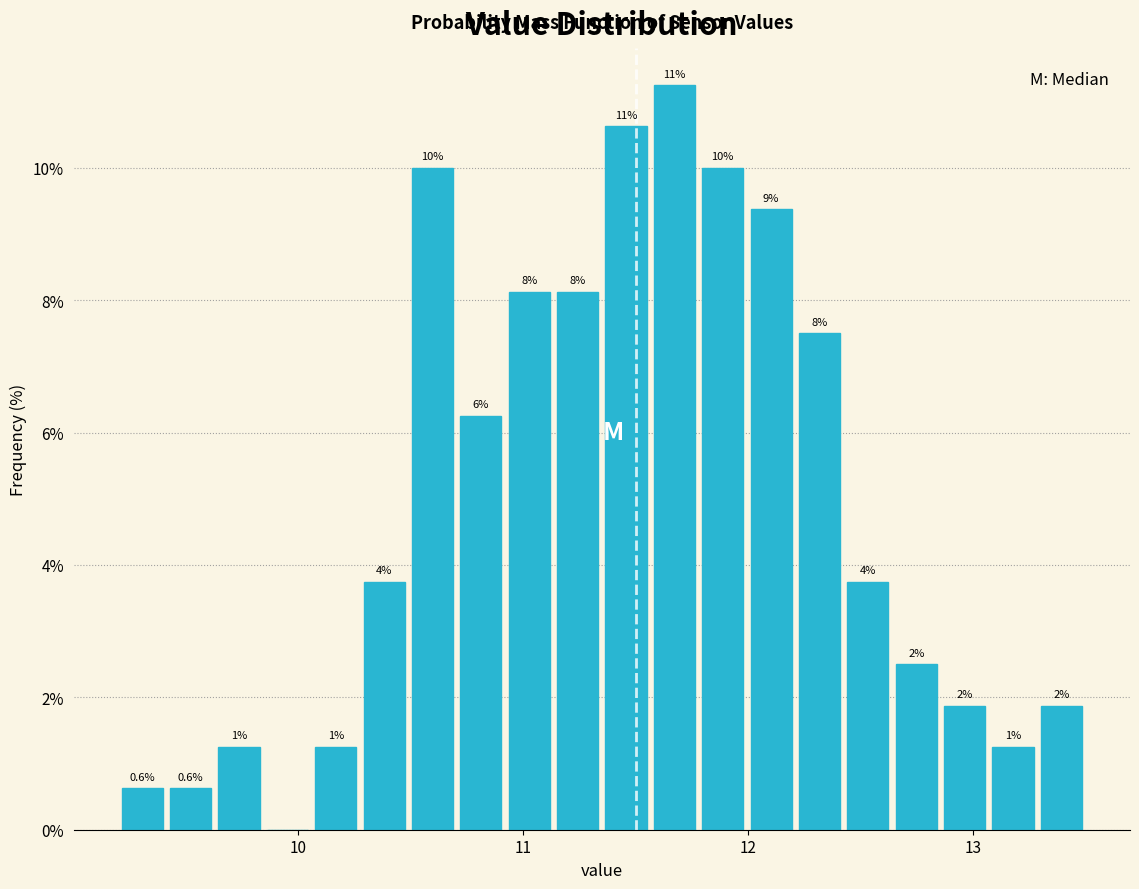

Read against the x-axis, roughly where is the centre of the tallest bar?

11.7